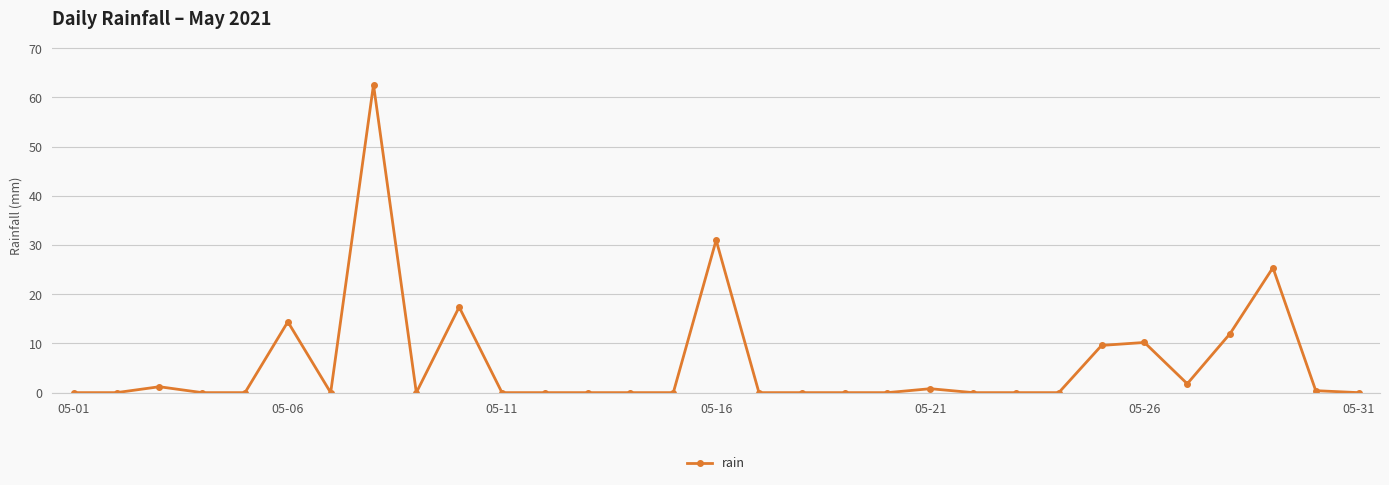

What is the difference between the maximum and minimum values?

62.6